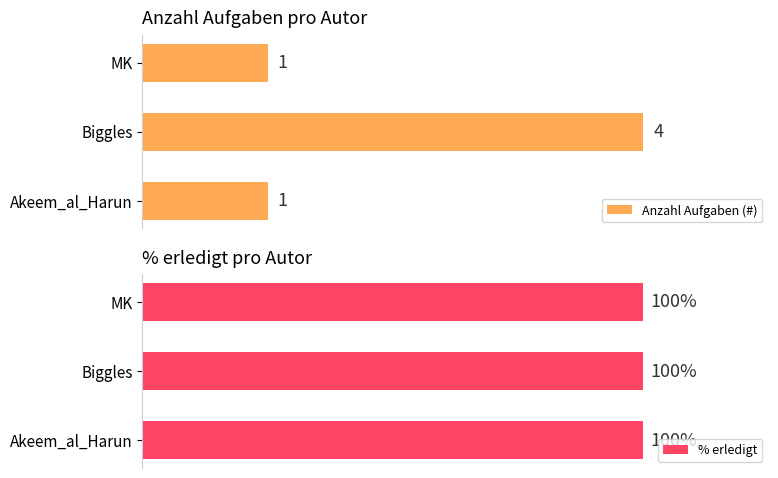

Which category has the highest value in the Anzahl Aufgaben (#) series?

Biggles